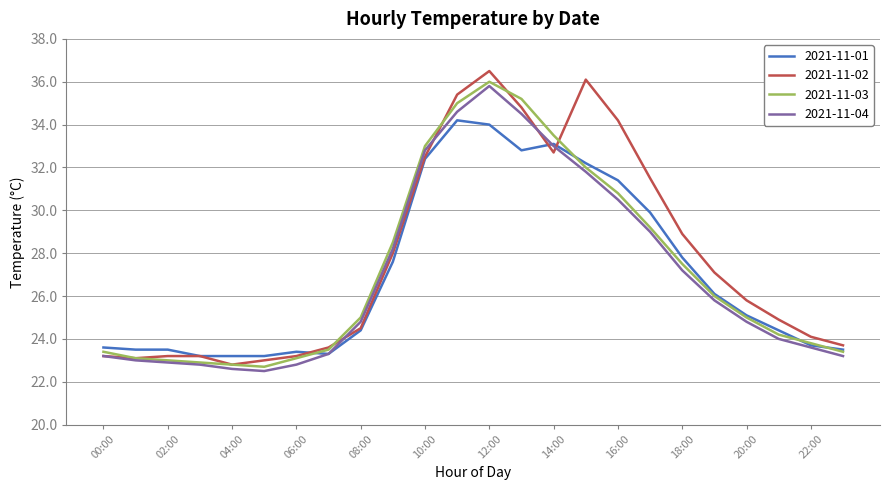

What is the smallest value displayed?

22.5